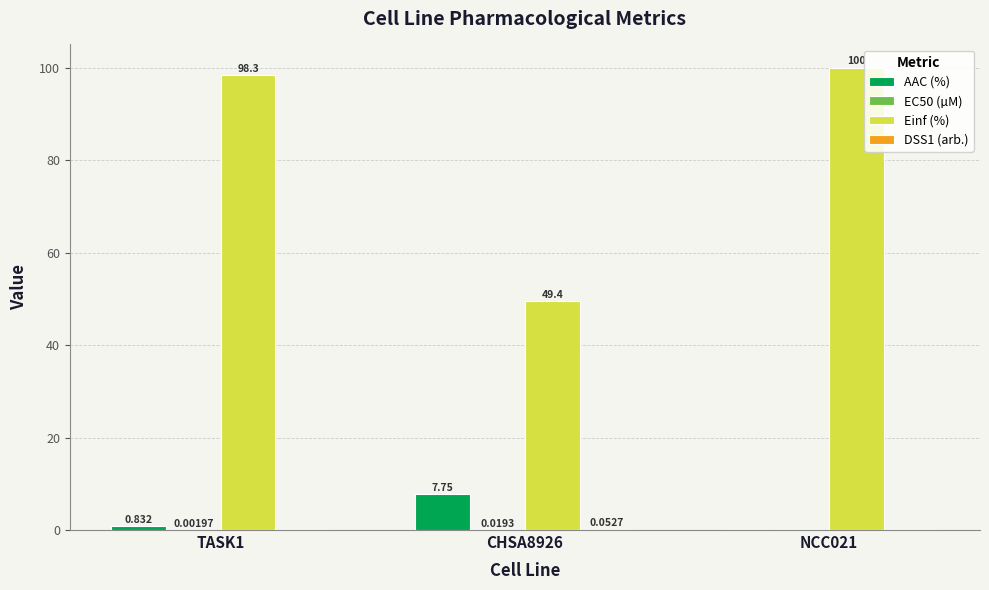

How many data points does each series have?

3